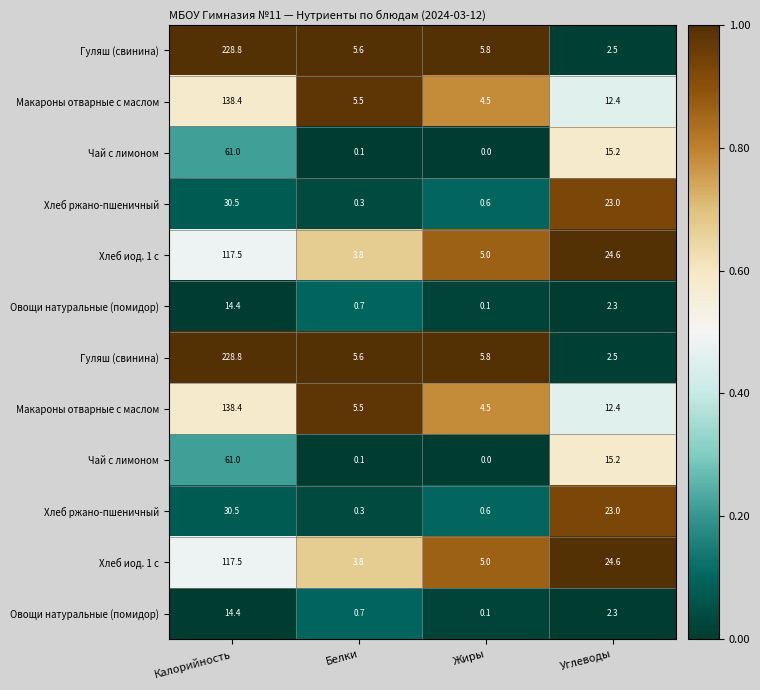

Which has a higher value, Калорийность or Углеводы?

Калорийность